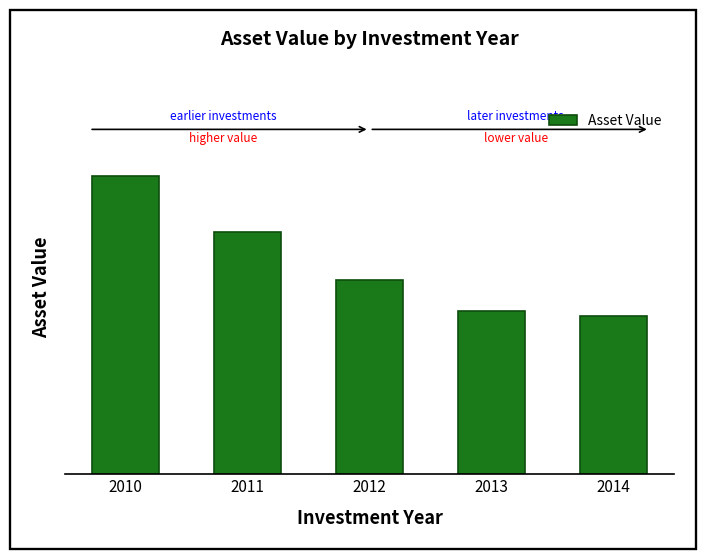

Are the bars horizontal?

No